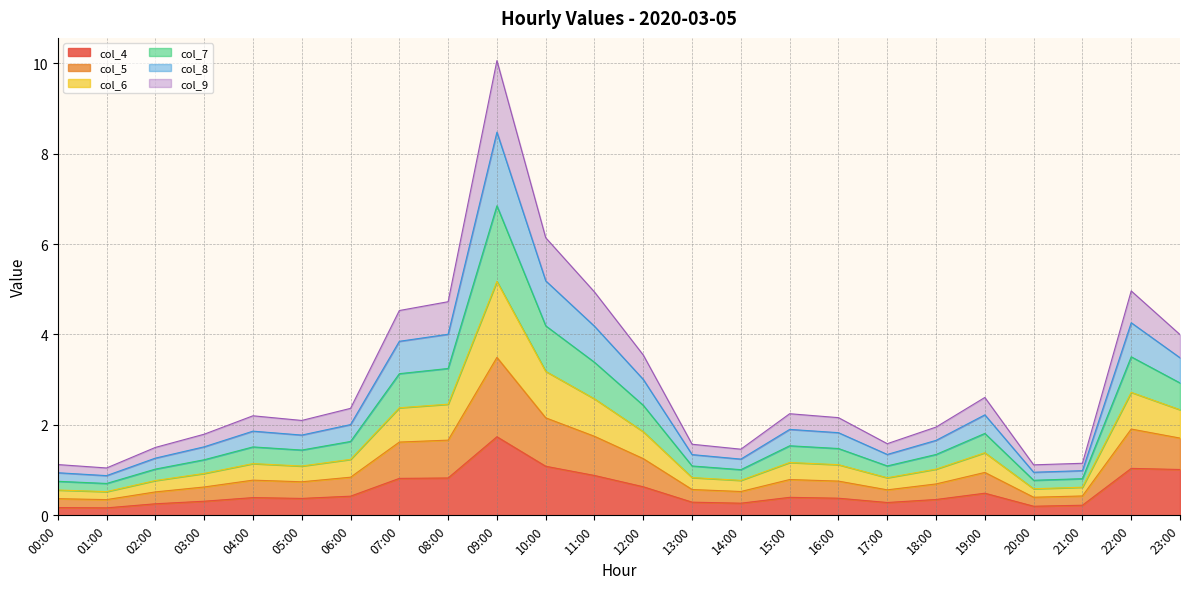

Between 07:00 and 18:00, which series saw the biggest shift?

col_5